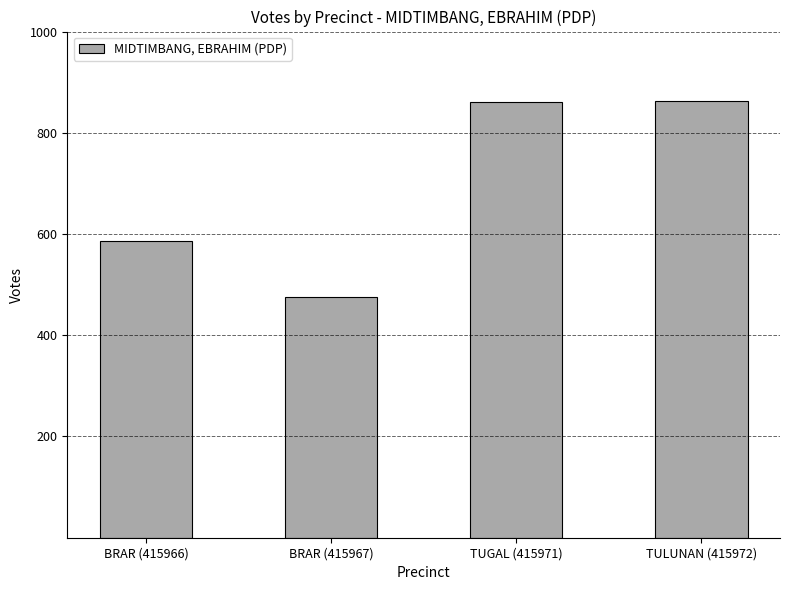

At which category does the chart reach its minimum across all series?

BRAR (415967)